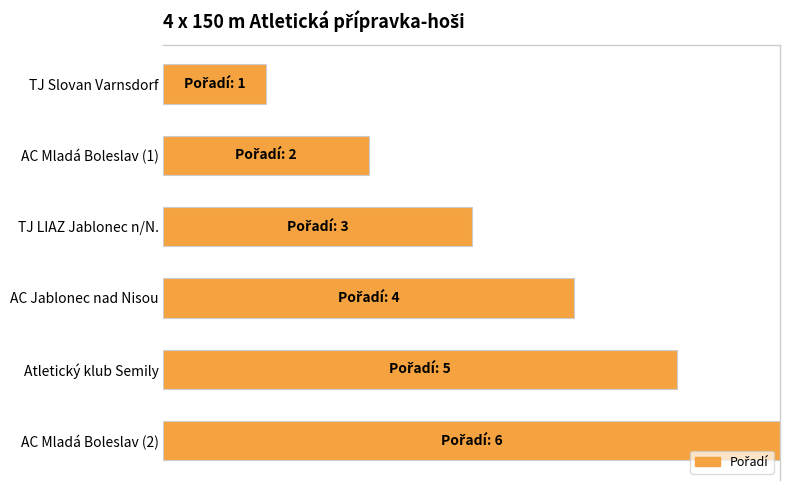

Does the chart contain stacked bars?

No